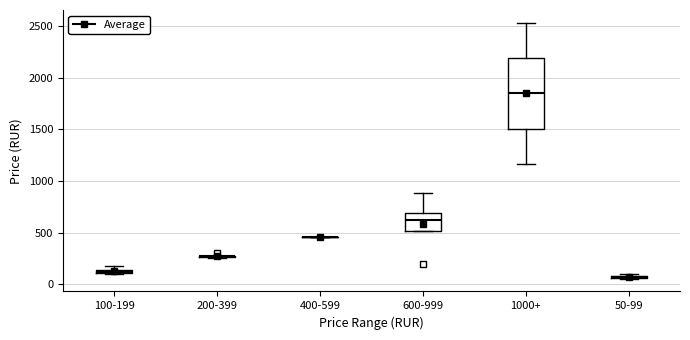

Comparing the boxes themselves (not the whiskers), which one is the tallest?

1000+